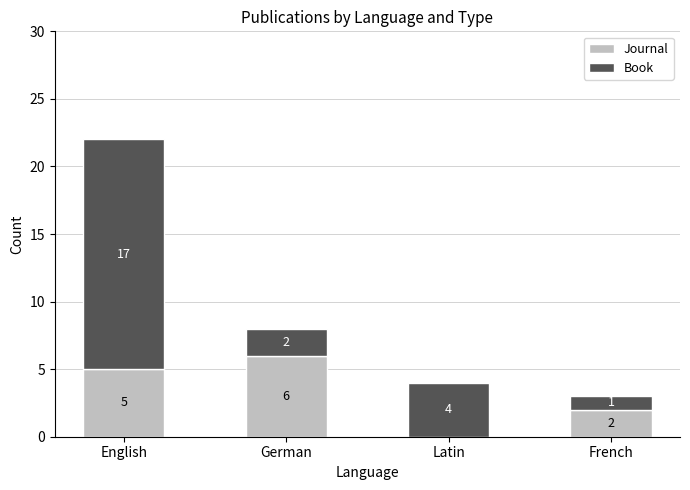

Reading left to right, list the values for the Journal series.

English=5	German=6	Latin=0	French=2